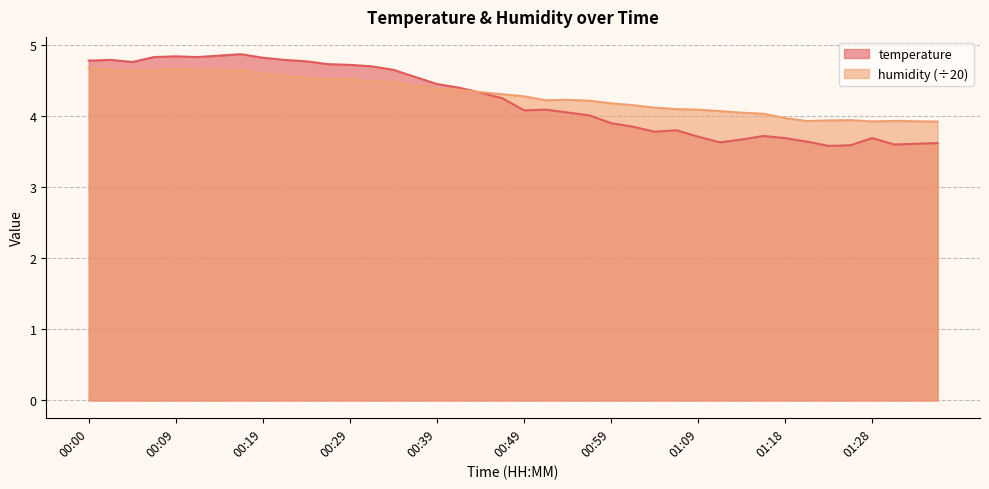

At how many categories does at least one series exceed 3?

40